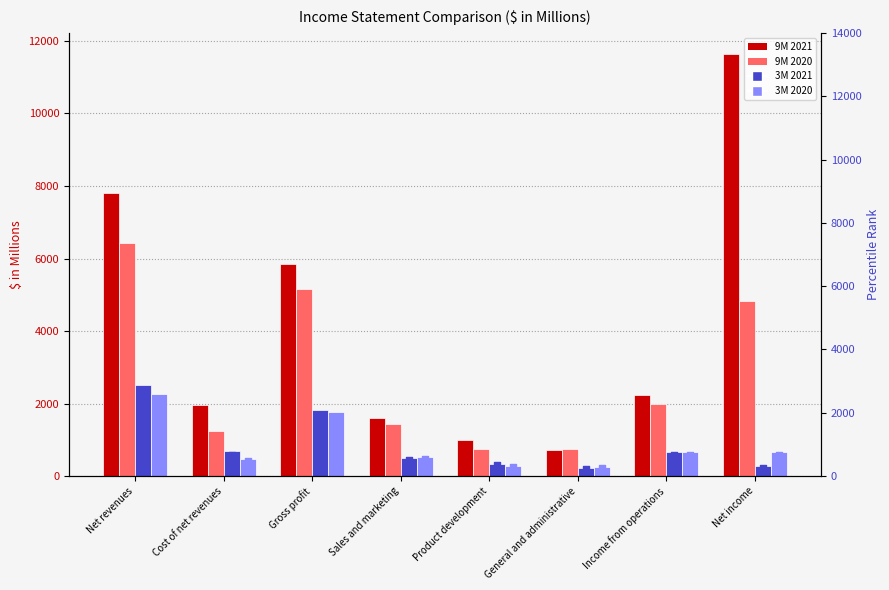

Which series has the widest spread of Y values?

9M 2021